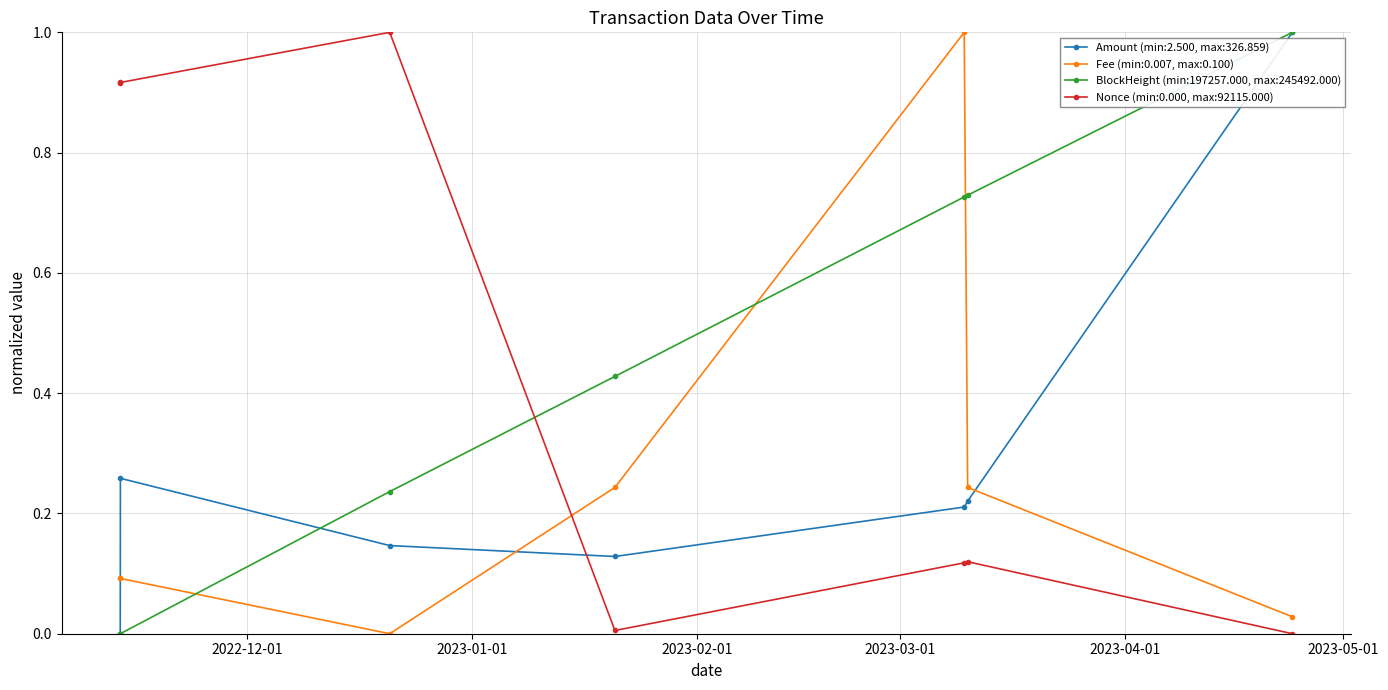

What is the greatest value displayed?

1.0